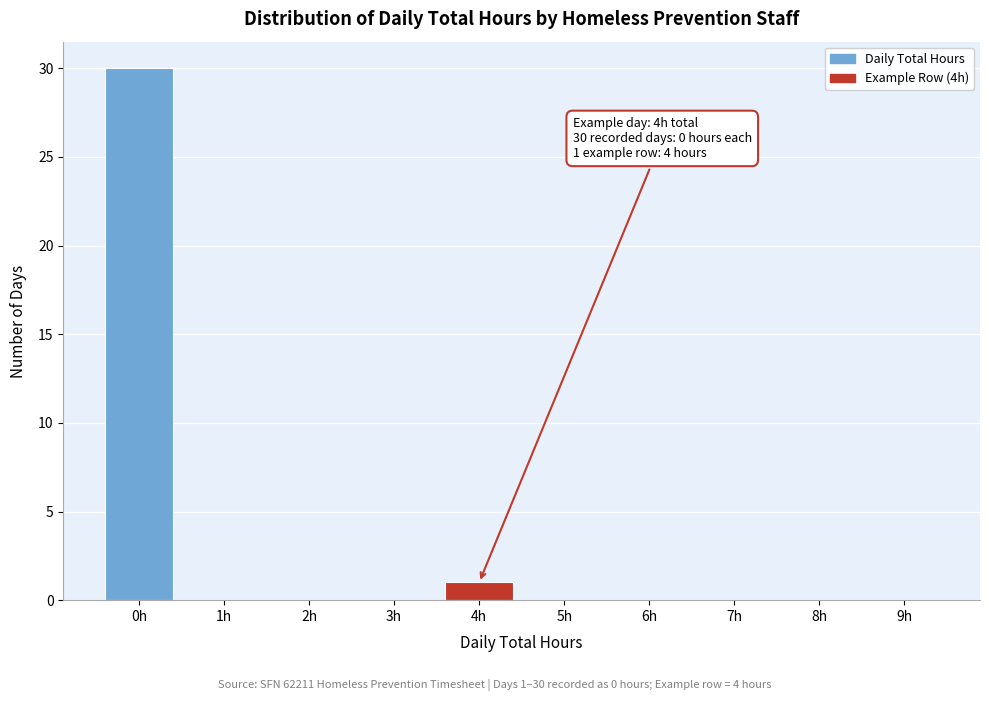

Reading left to right, extract all data points from this chart.

0h=30	1h=0	2h=0	3h=0	4h=1	5h=0	6h=0	7h=0	8h=0	9h=0